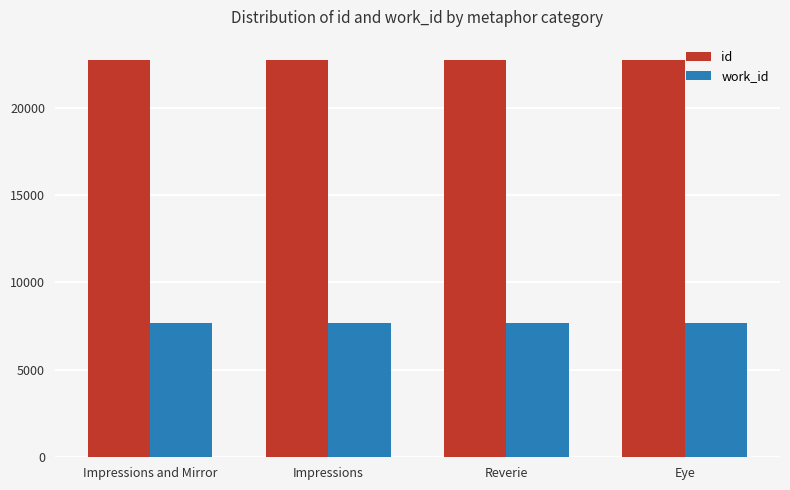

What is the lowest value of the work_id series?

7674